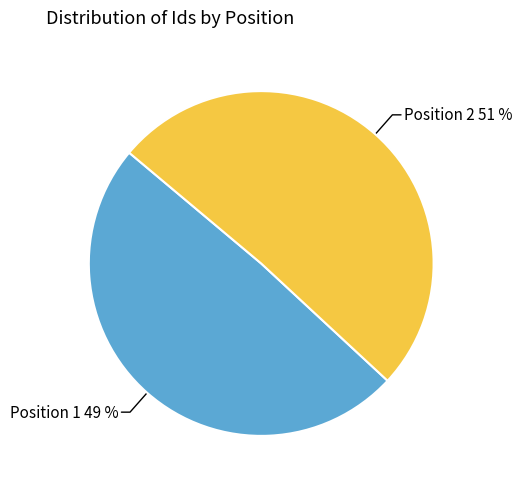

How many segments does this pie chart have?

2